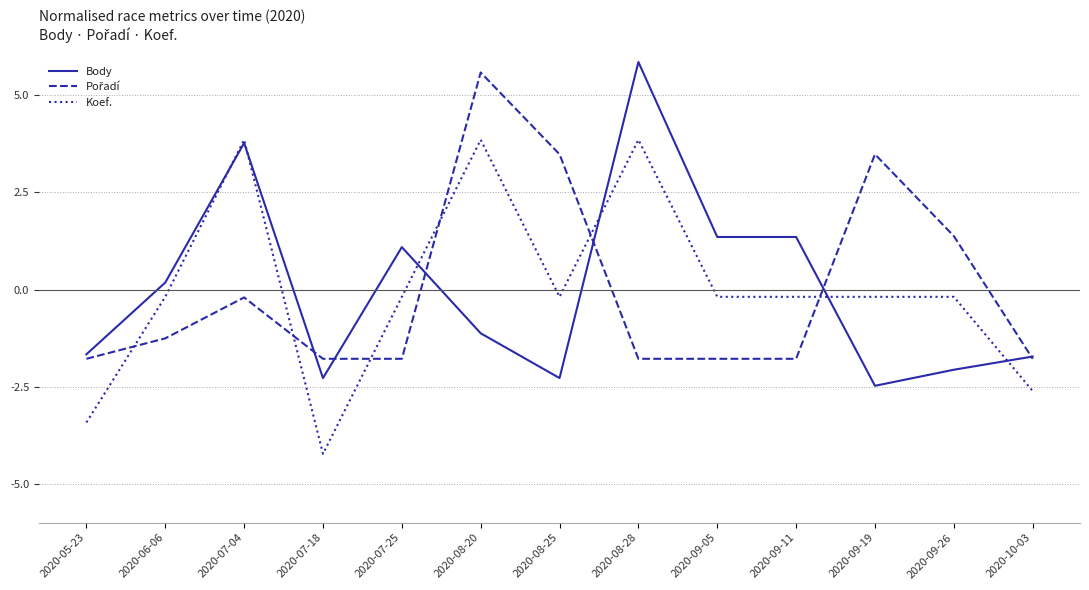

True or false: Koef. has a value of -3.4 at 2020-05-23.

True